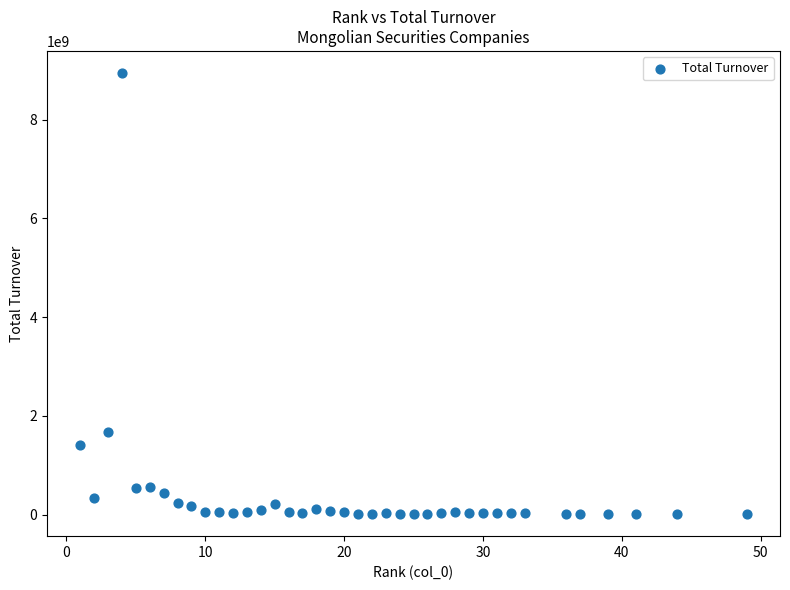

What Y value in the scatter plot is closest to 4477606425?

1678299054.4